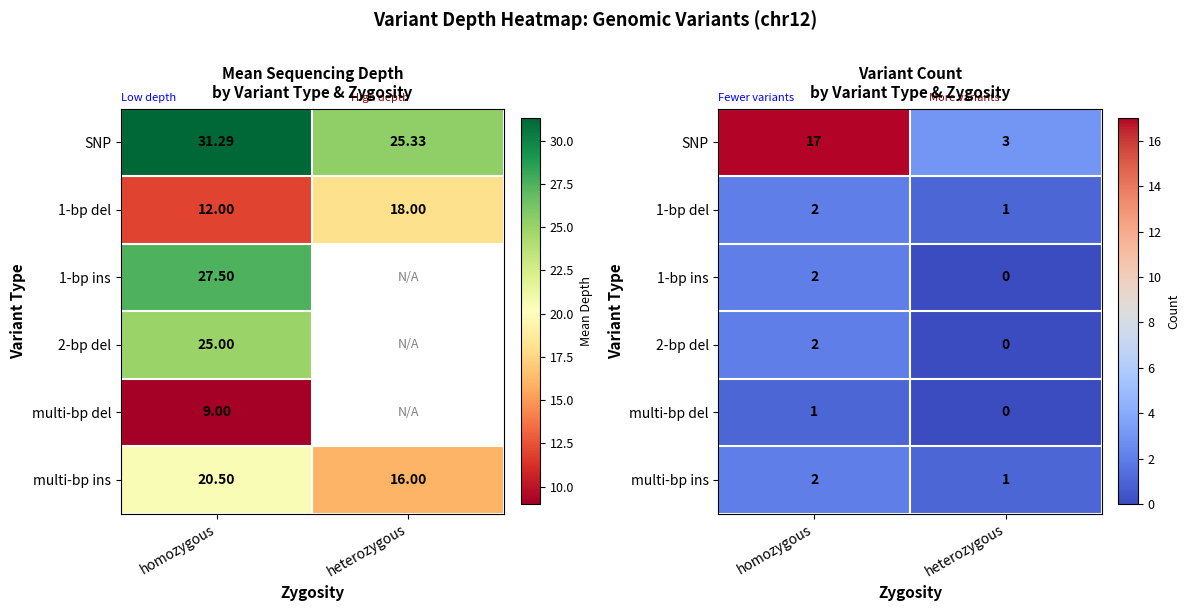

What value does the multi-bp del series have at homozygous?

1